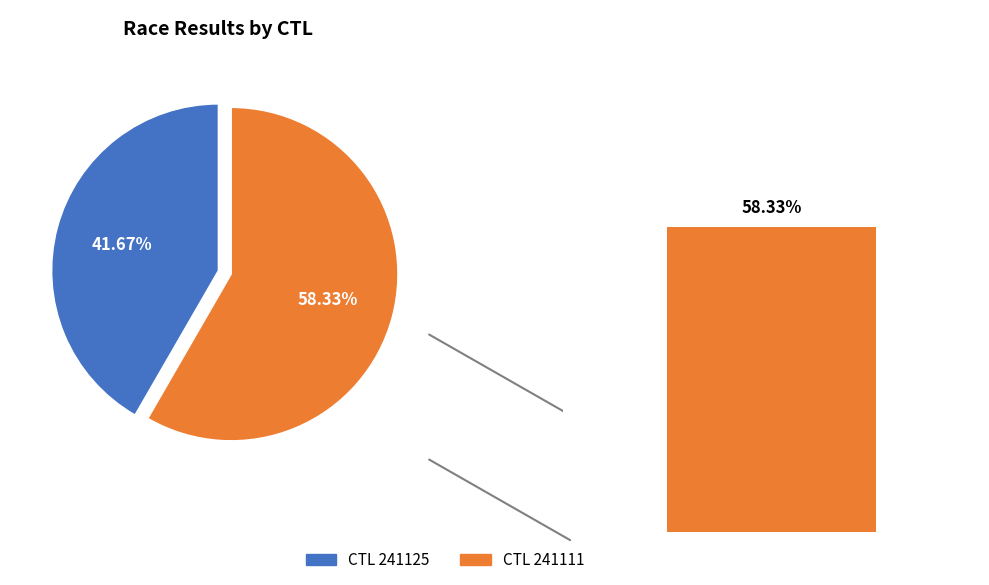

Is it true that 241125 is 42% of the pie?

True